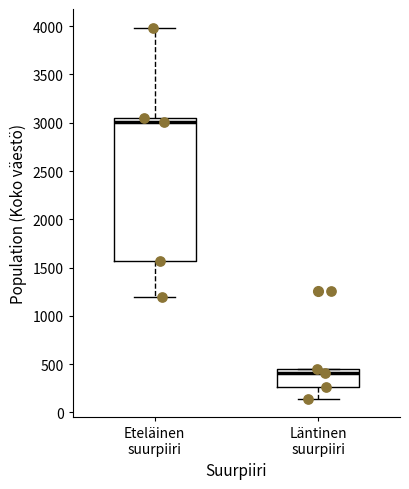

Which box has the lowest median line?

Läntinen suurpiiri